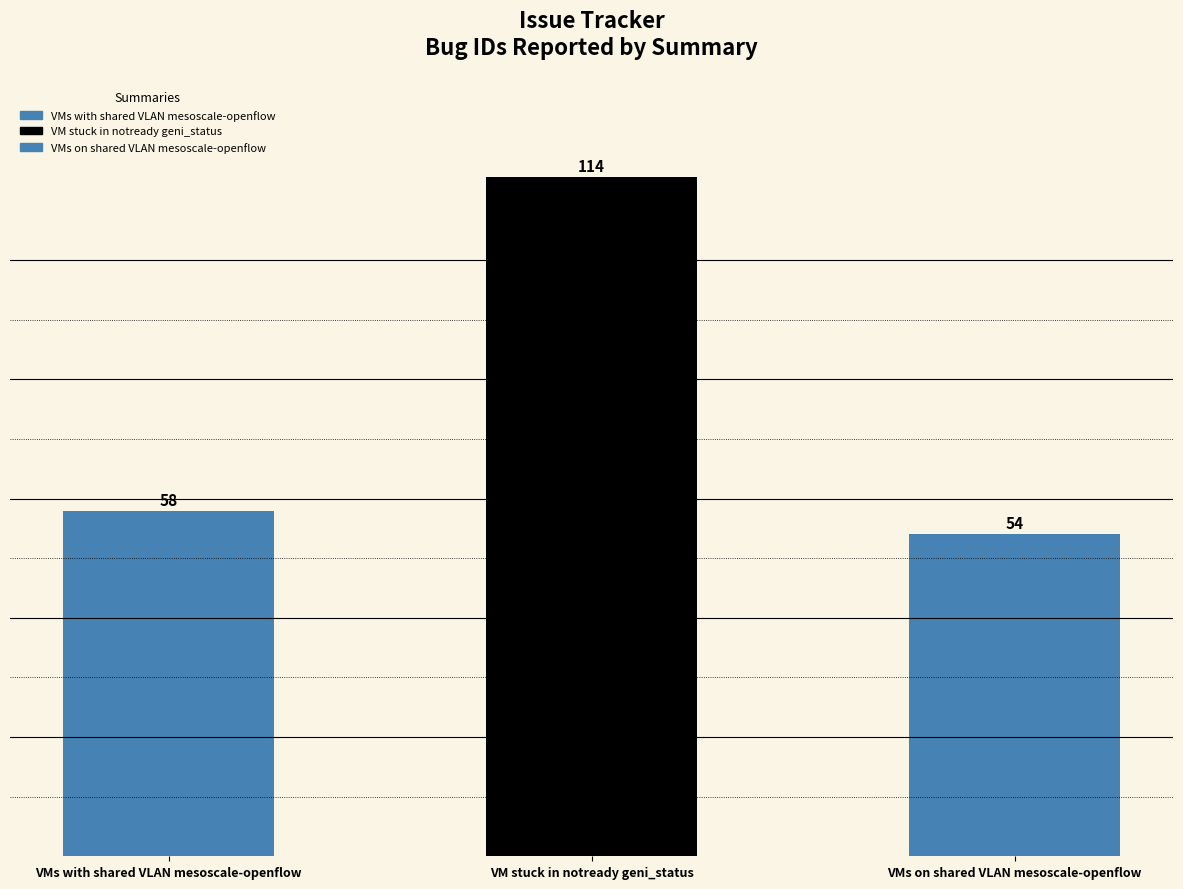

List the labels in order of value, largest first.

VM stuck in notready geni_status, VMs with shared VLAN mesoscale-openflow, VMs on shared VLAN mesoscale-openflow